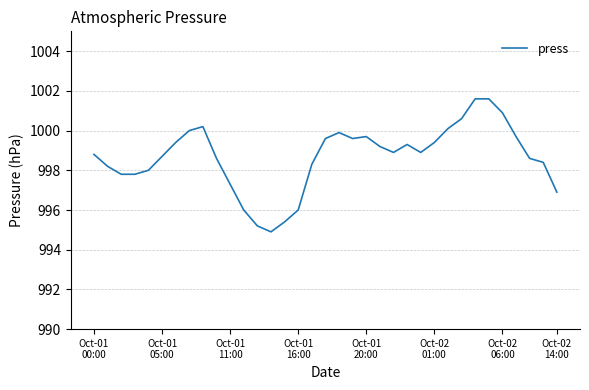

What is the greatest value displayed?

1001.6